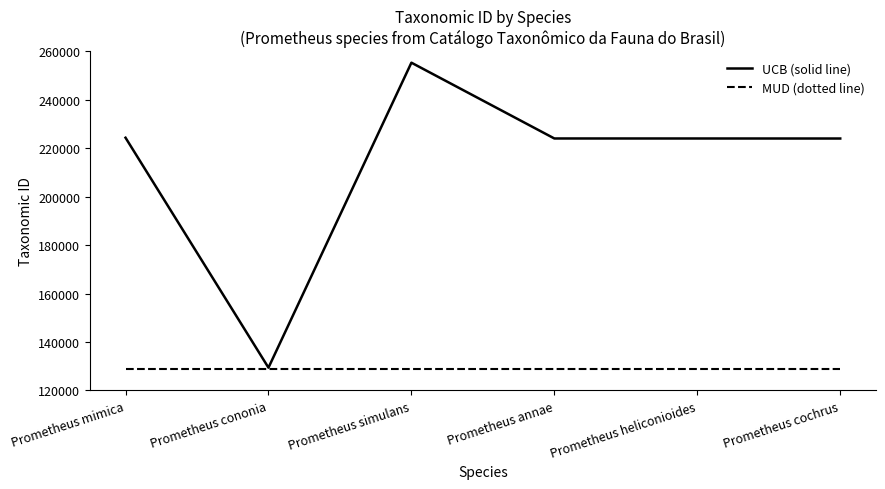

How many series are shown in this chart?

2